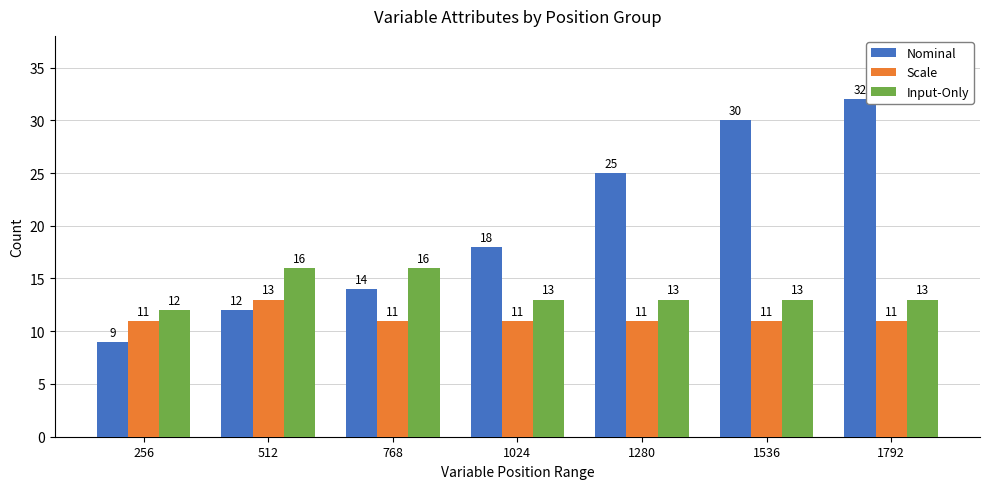

Reading left to right, list all the values displayed in this chart.

Nominal: 256=9	512=12	768=14	1024=18	1280=25	1536=30	1792=32
Scale: 256=11	512=13	768=11	1024=11	1280=11	1536=11	1792=11
Input-Only: 256=12	512=16	768=16	1024=13	1280=13	1536=13	1792=13